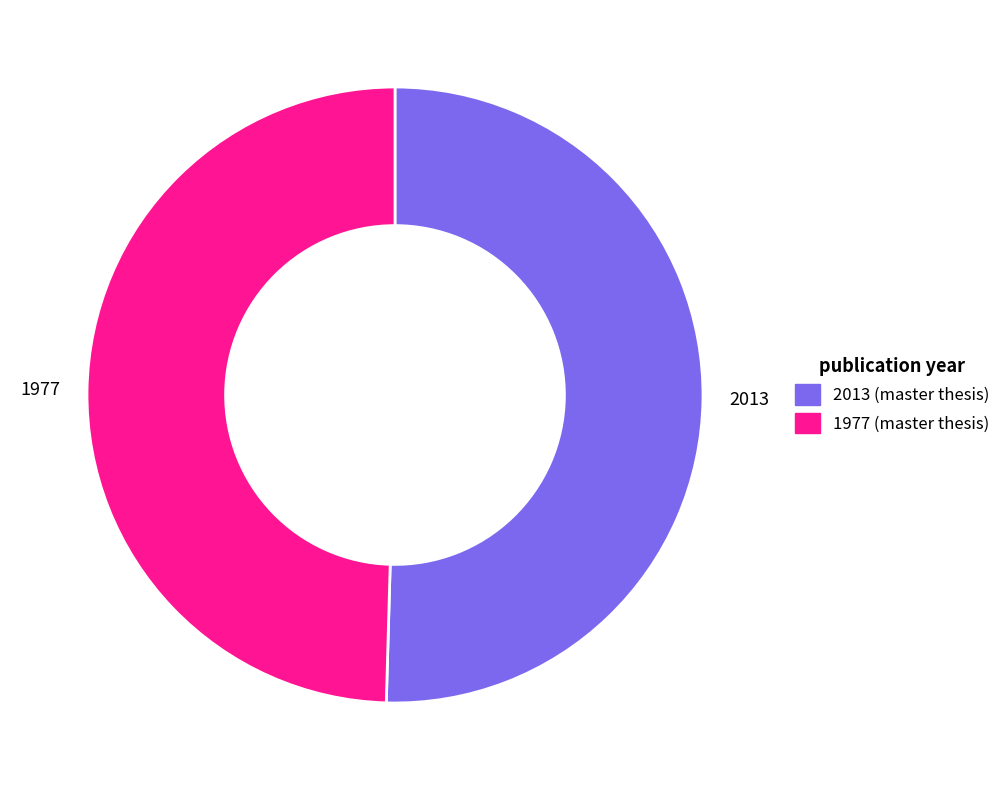

What is the largest slice in the pie chart?

2013 (master thesis)